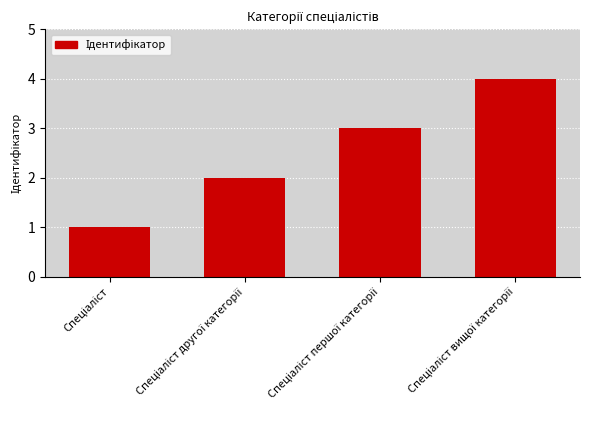

What is the difference between the maximum and minimum values?

3